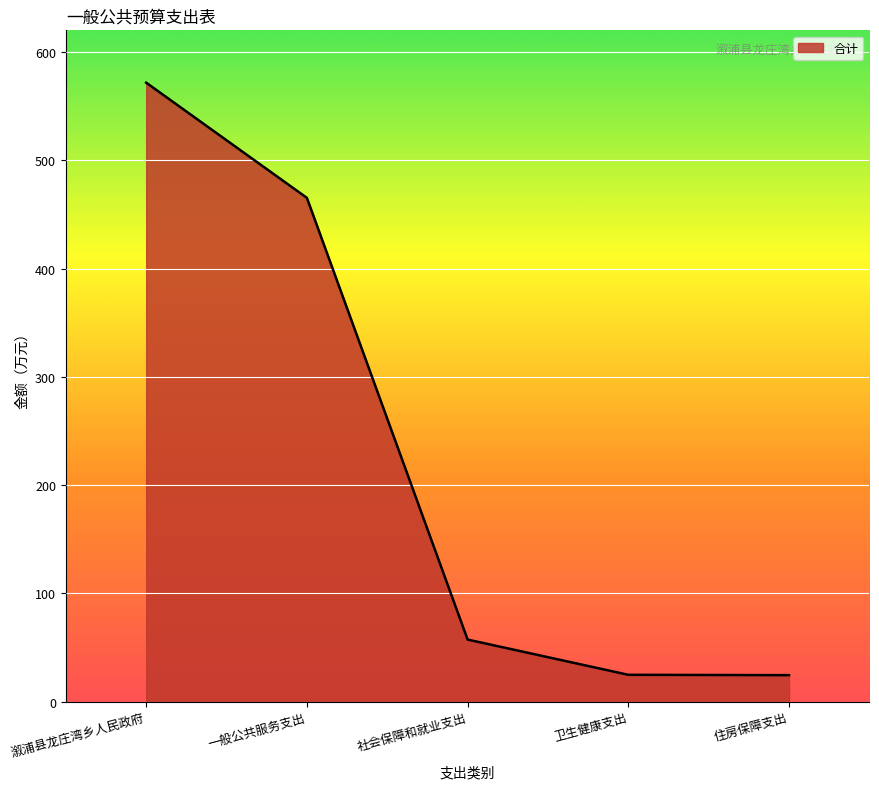

What is the difference between the values at 社会保障和就业支出 and 住房保障支出?

32.9